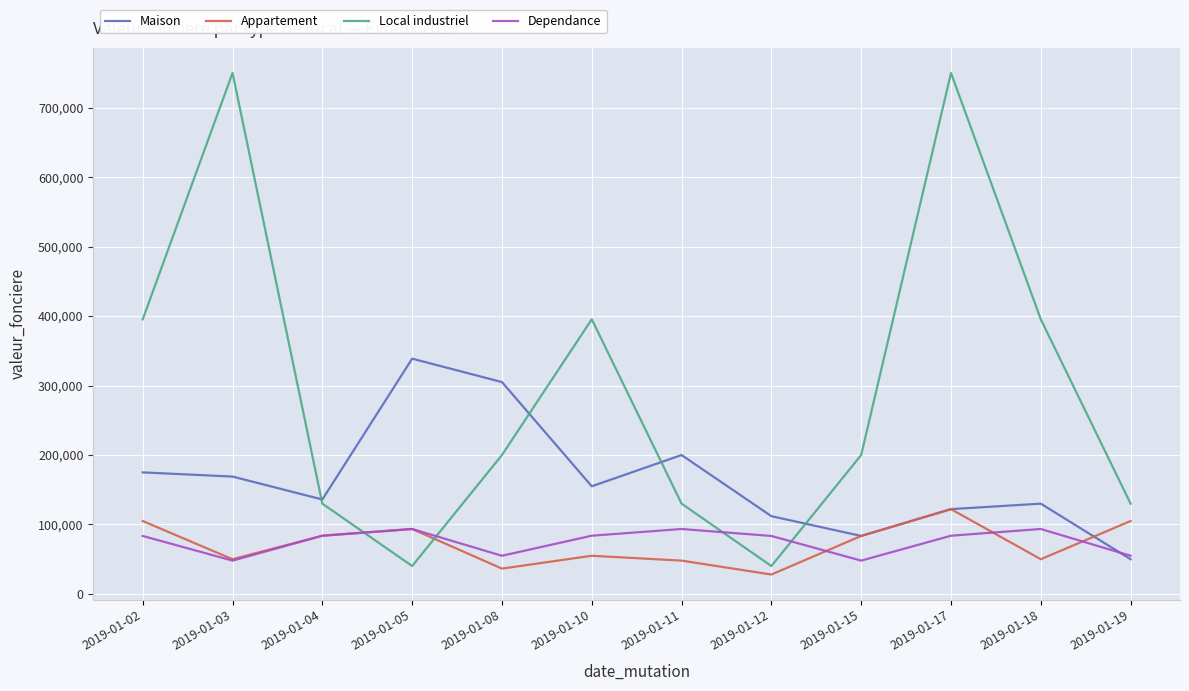

True or false: Appartement and Local industriel intersect in this chart.

True